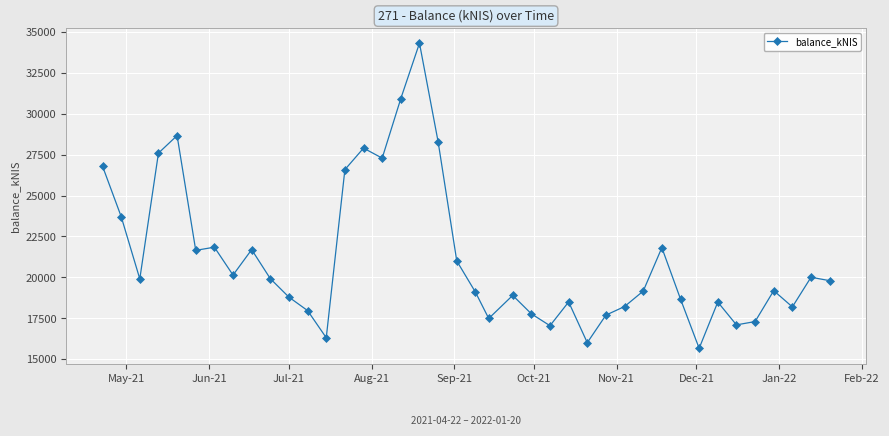

How many interior local peaks (higher than both neighbors) does the data have?

11